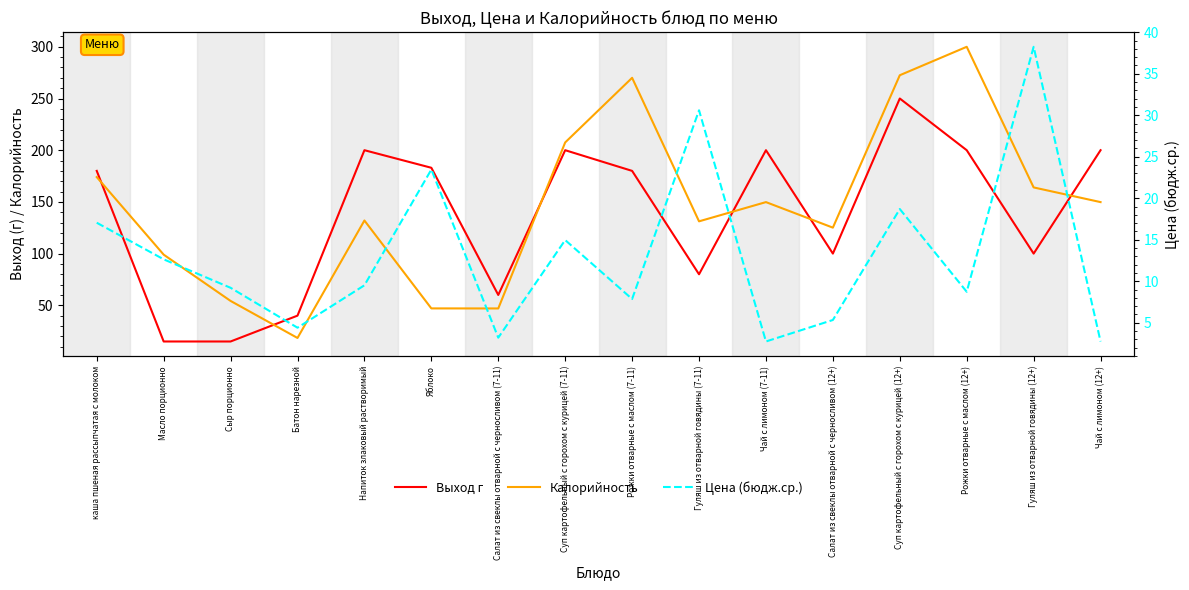

Is this an area chart (filled region under the line)?

No